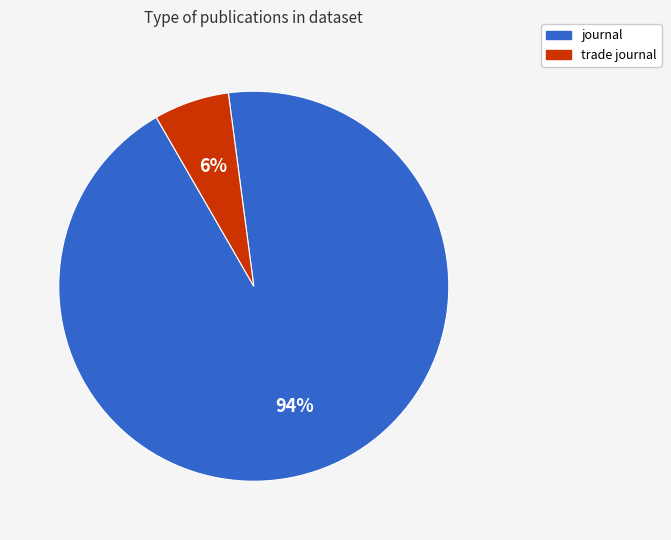

To the nearest percent, what is the average slice percentage?

50%